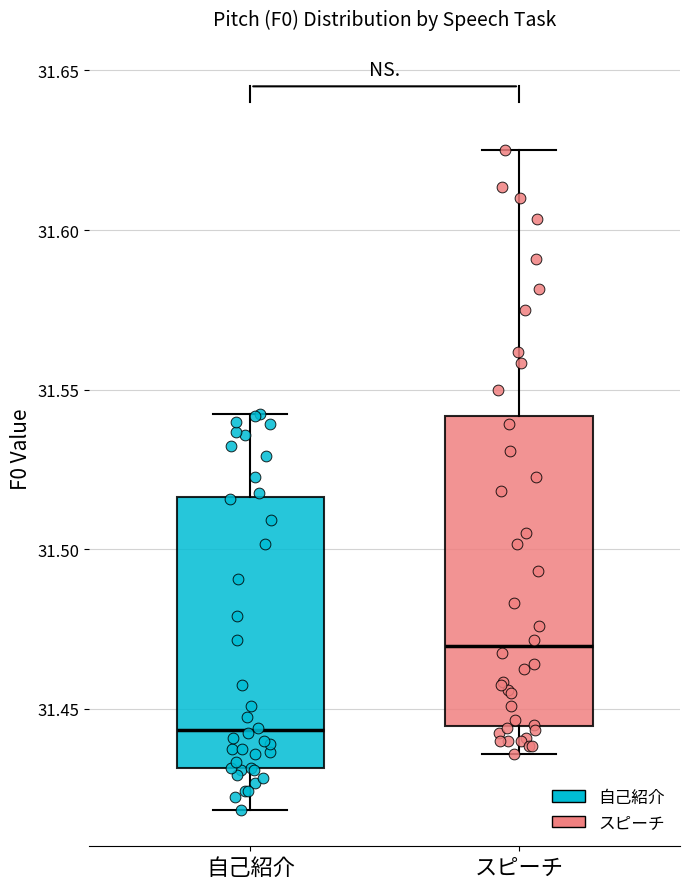

Comparing the boxes themselves (not the whiskers), which one is the tallest?

スピーチ